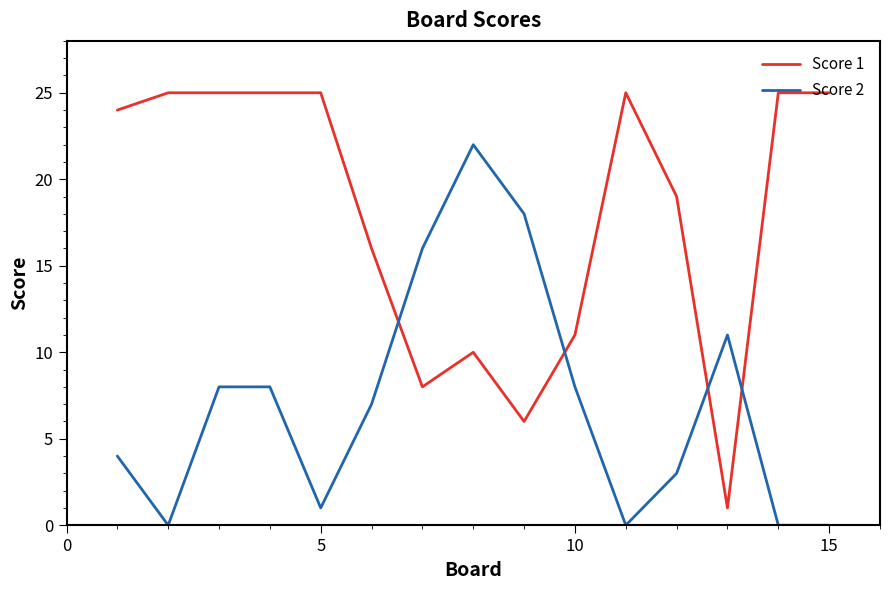

Which series ends up on top after the final intersection of Score 2 and Score 1?

Score 1